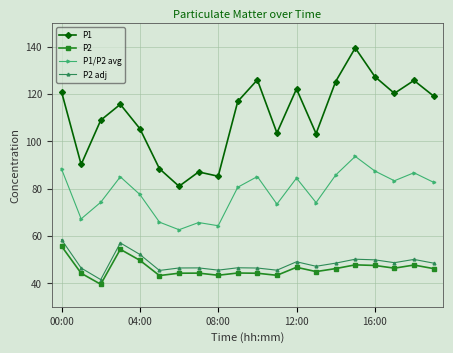

True or false: P1 has more than 2 interior local peaks.

True